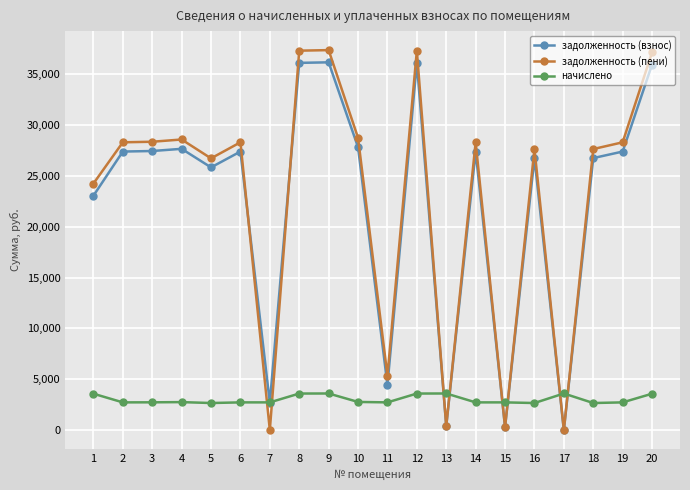

What are all the series names shown in the legend?

задолженность (взнос), задолженность (пени), начислено